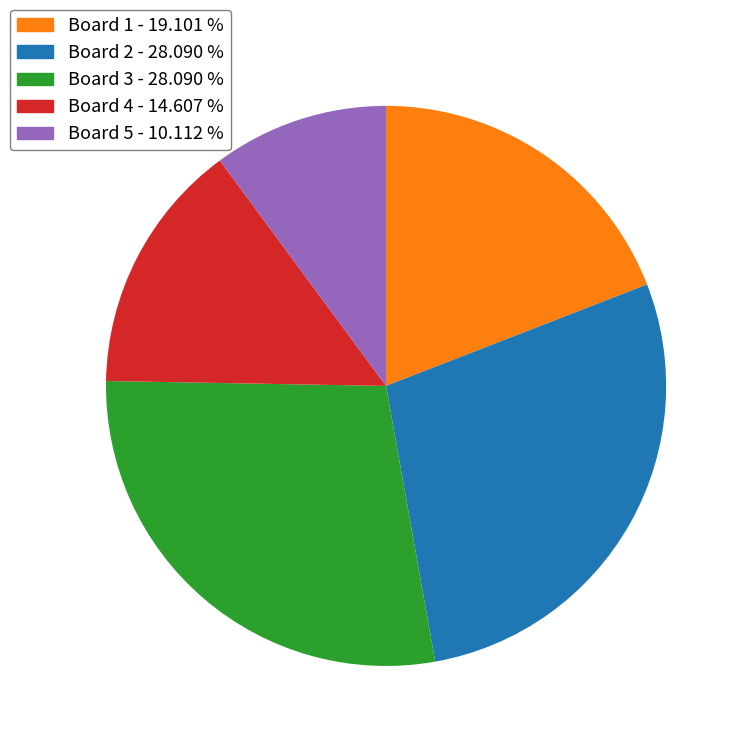

Combined, do Board 3 and Board 4 account for over 50%?

No